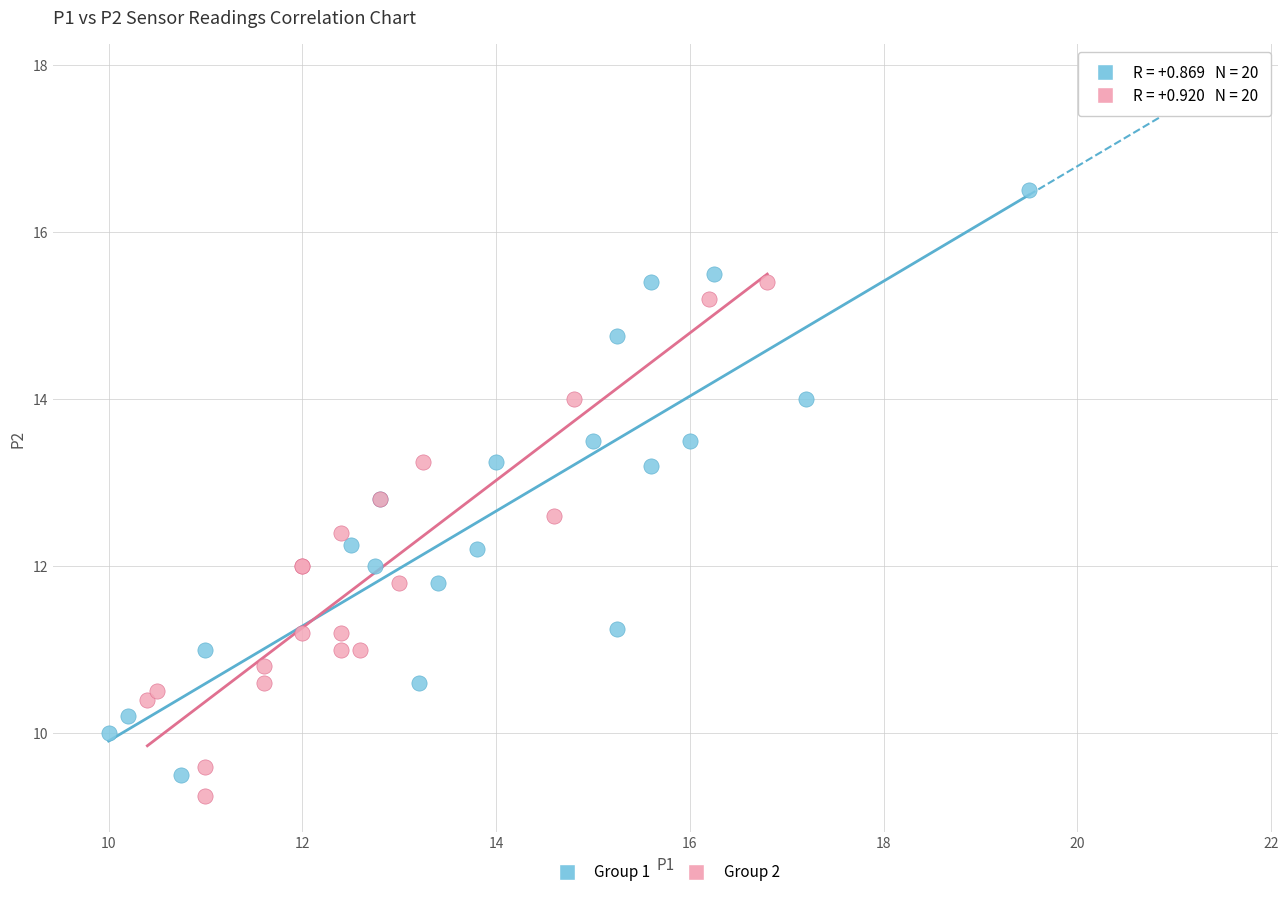

Which series has the widest spread of Y values?

Group 1